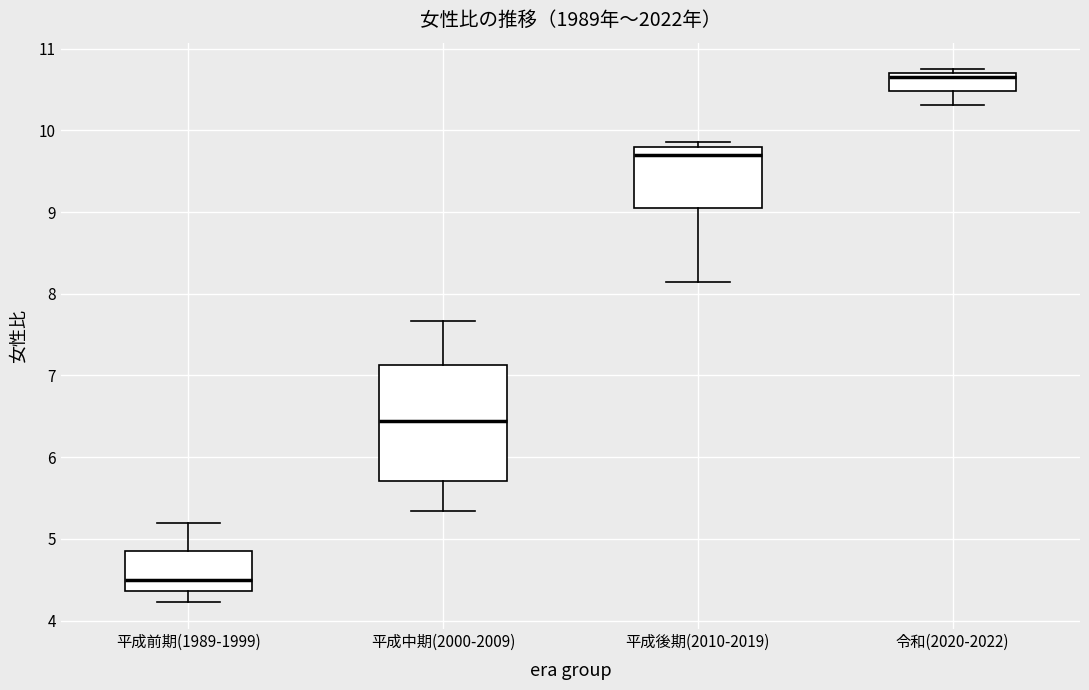

Where does the lower whisker of the box for 平成中期(2000-2009) end on the y-axis? The values are not printed on the chart, so give them approximately, as read against the axis.

5.3